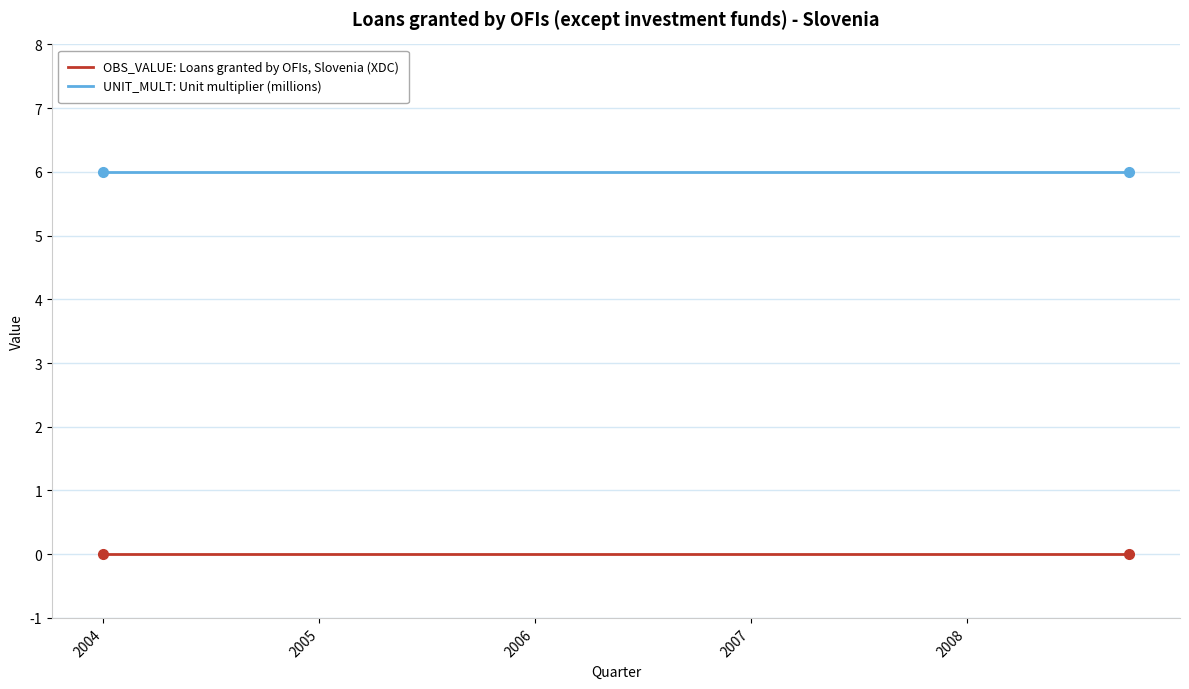

True or false: OBS_VALUE: Loans granted by OFIs, Slovenia (XDC) and UNIT_MULT: Unit multiplier (millions) cross at least once.

False